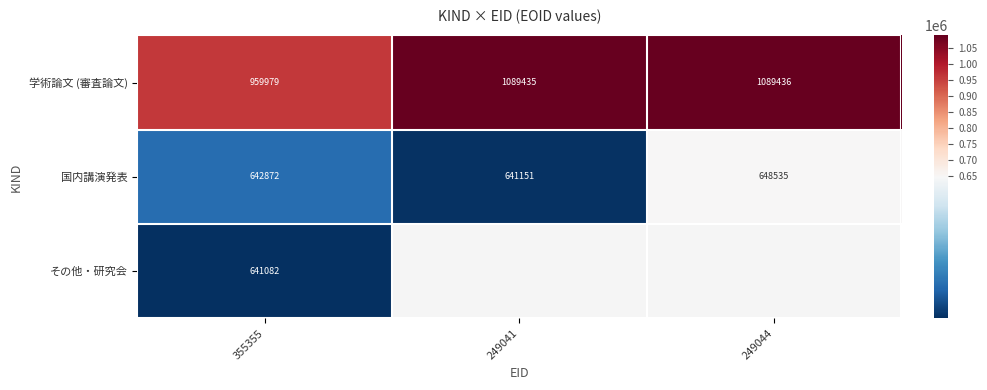

Which category has the highest value across all series?

249044